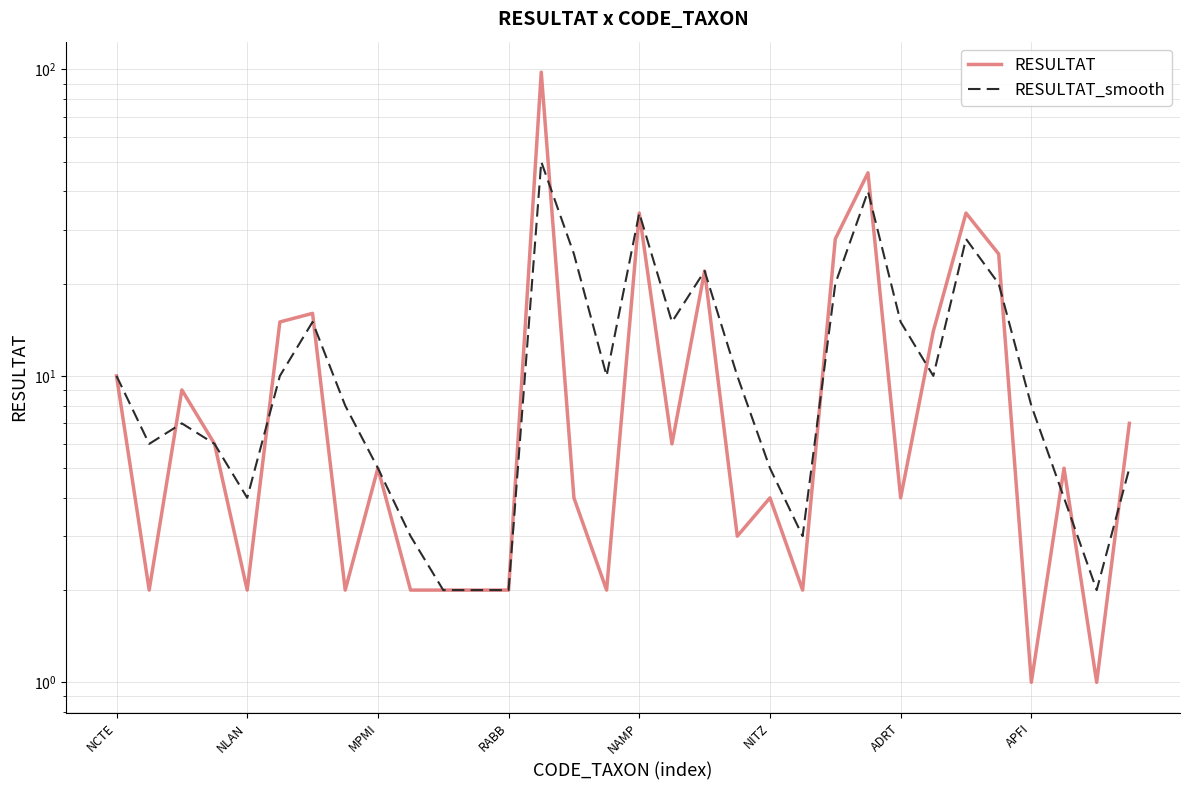

Is the value of RESULTAT_smooth at 9 greater than the value of RESULTAT at 26?

No